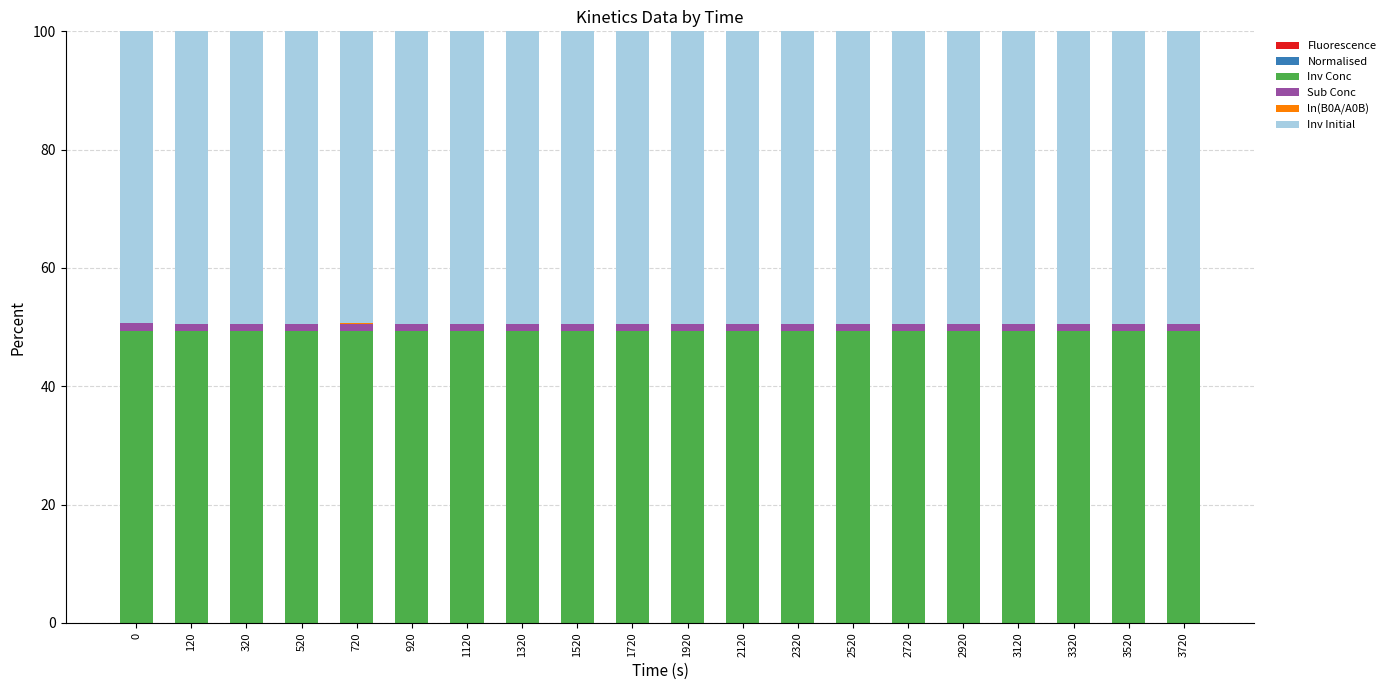

Rank the series at 920 from lowest to highest value.

Fluorescence, ln(B0A/A0B), Normalised, Sub Conc, Inv Conc, Inv Initial